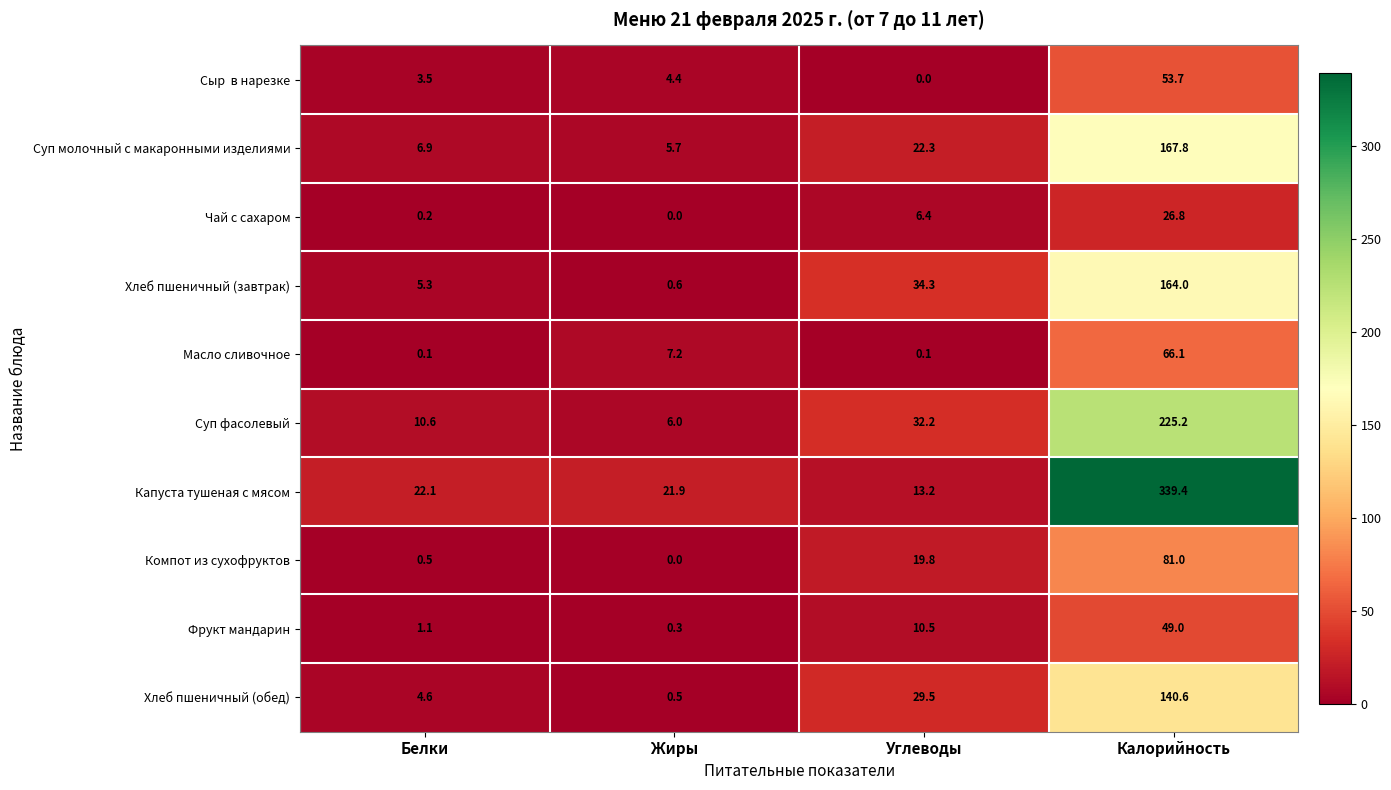

What is the difference between the second highest and minimum values in the Хлеб пшеничный (обед) series?

29.0